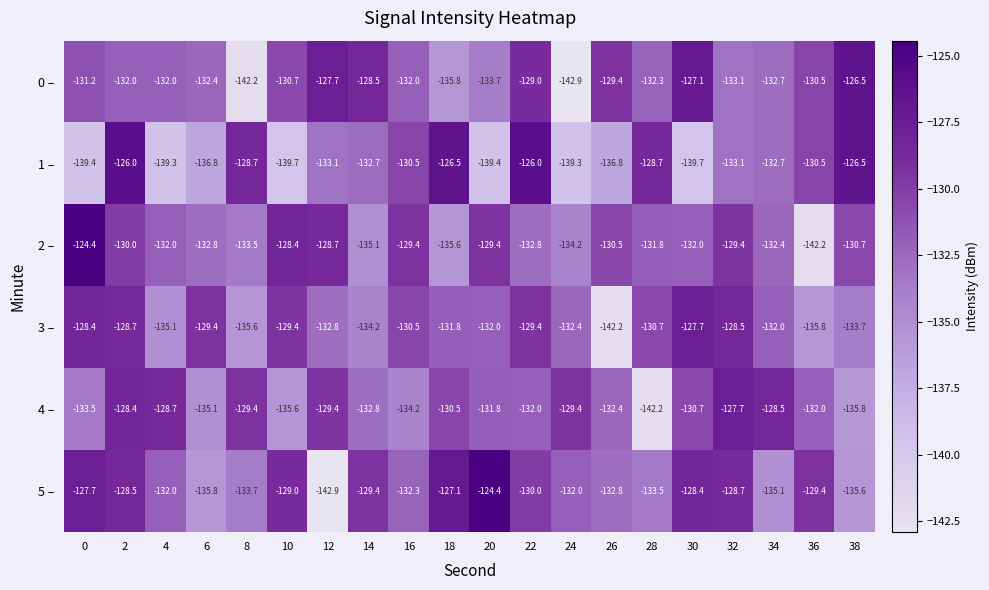

How many categories are shown in the chart?

20